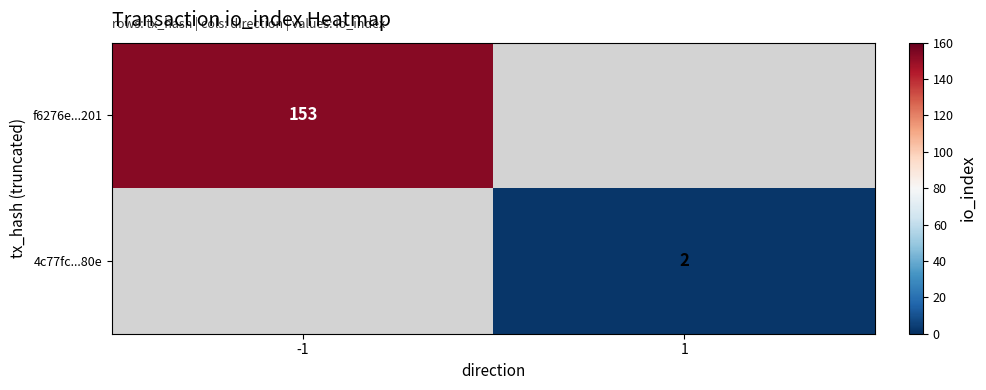

Is the value of 4c77fc...80e at 1 greater than the value of f6276e...201 at -1?

No